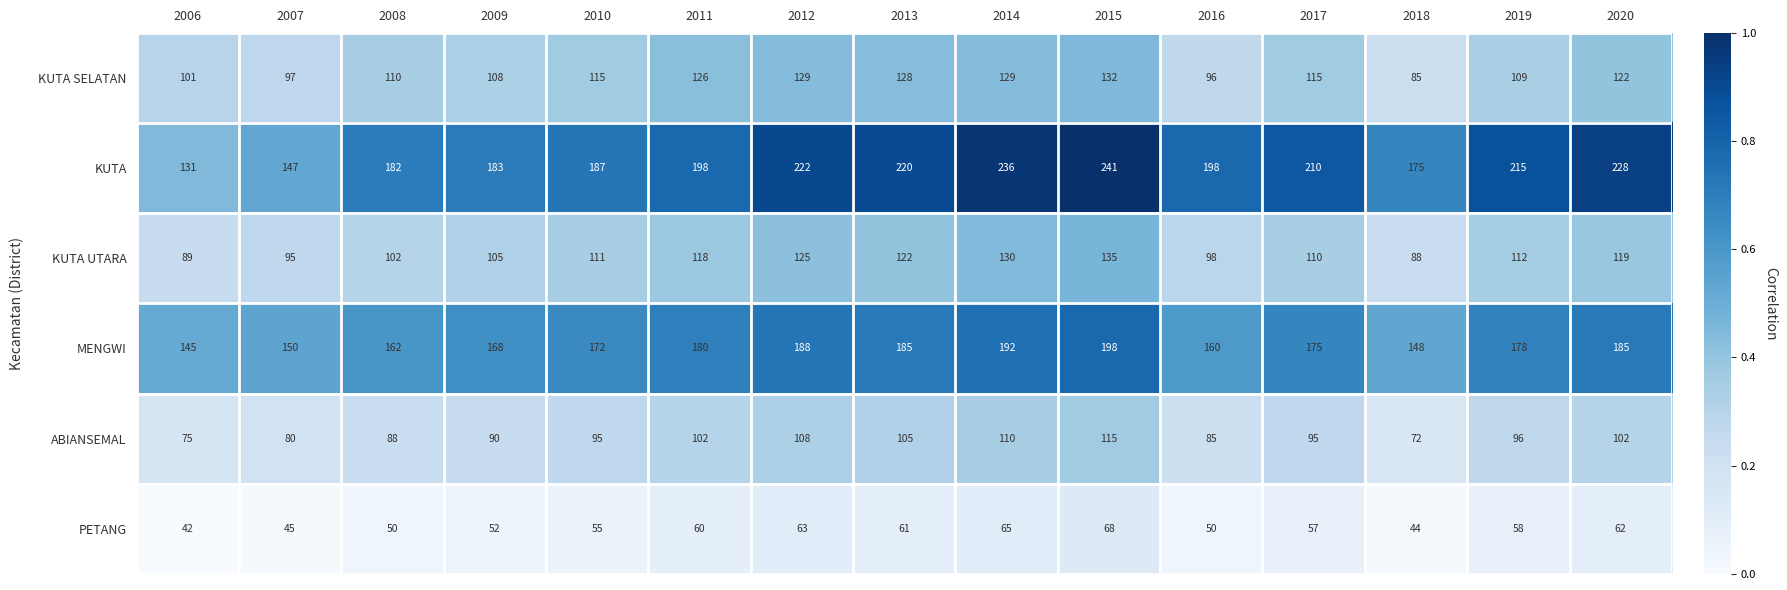

What is the difference between the maximum and minimum values in the KUTA UTARA series?

47